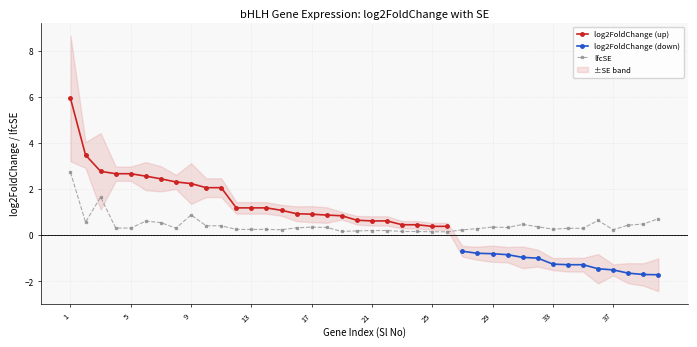

What is the value of the log2FoldChange (up) point at the 16th from the left?

0.9